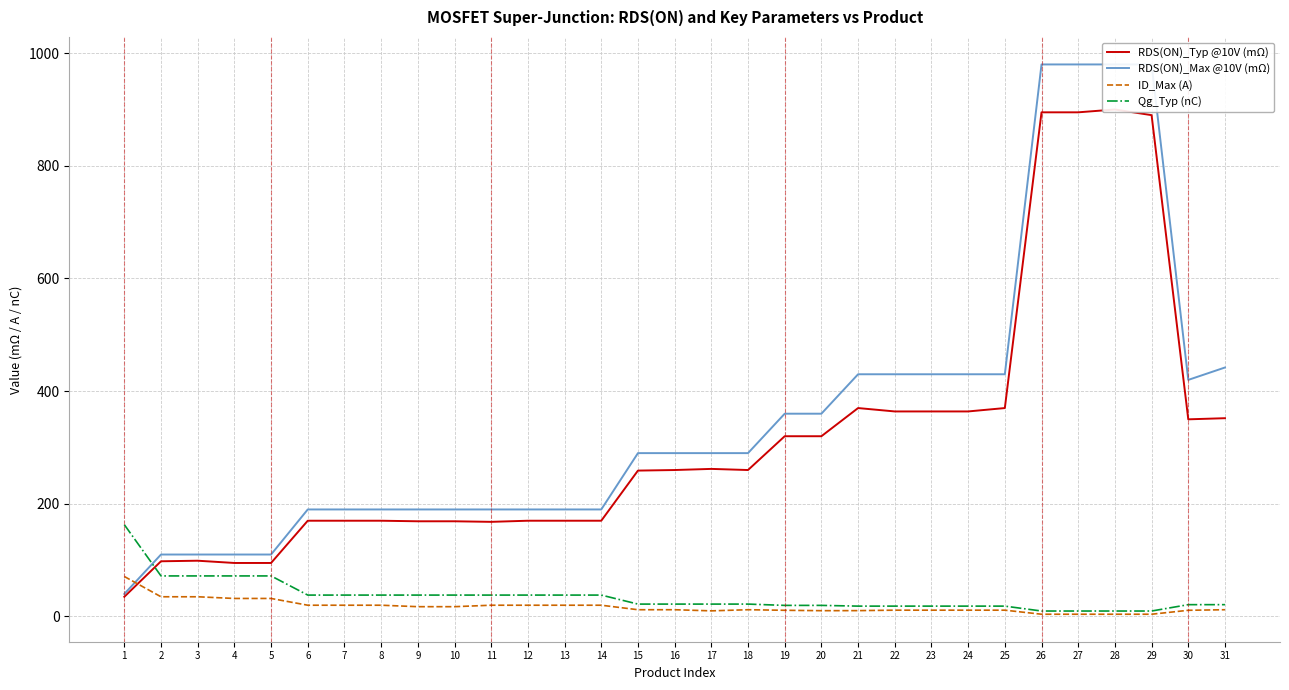

Which series changed the most between 18 and 19?

RDS(ON)_Max @10V (mΩ)